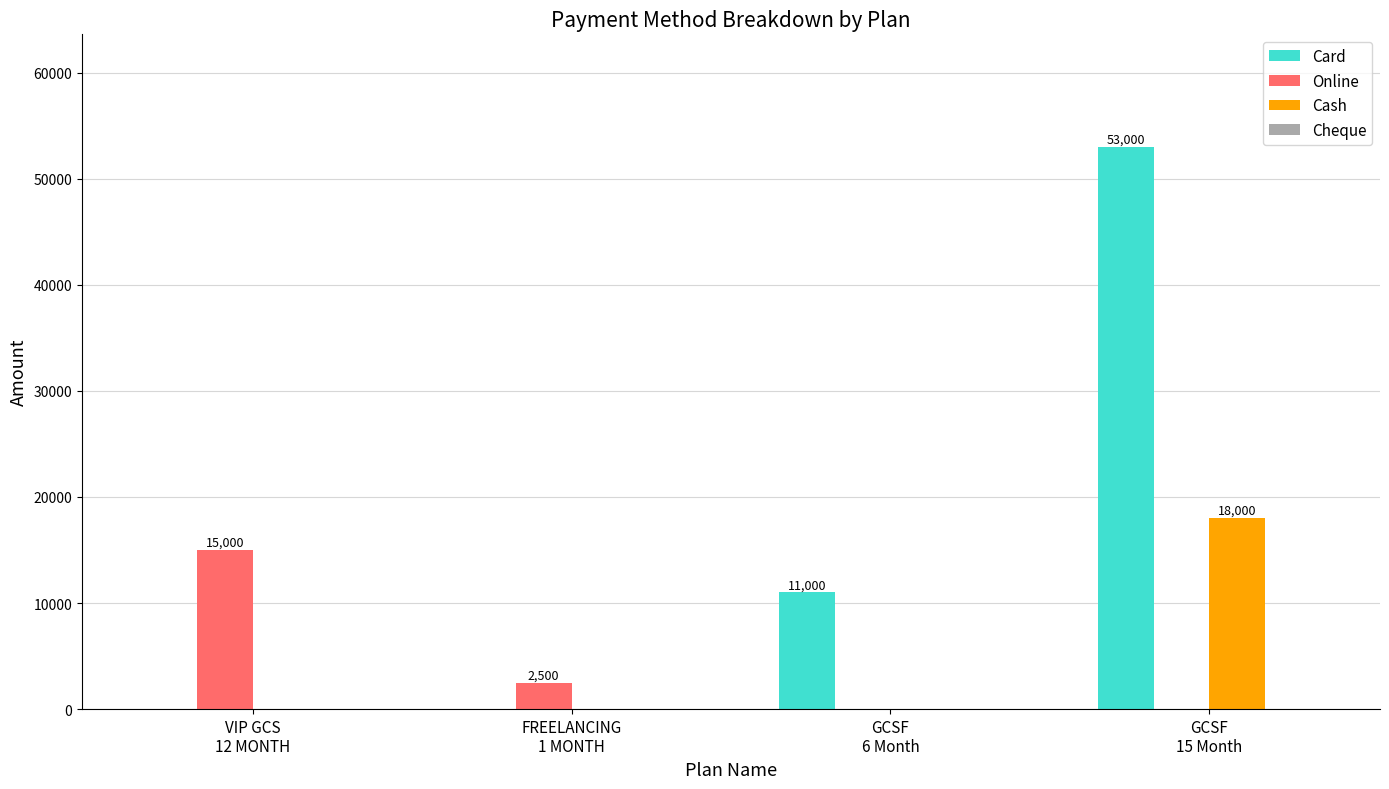

Which series has the largest total across all categories?

Card